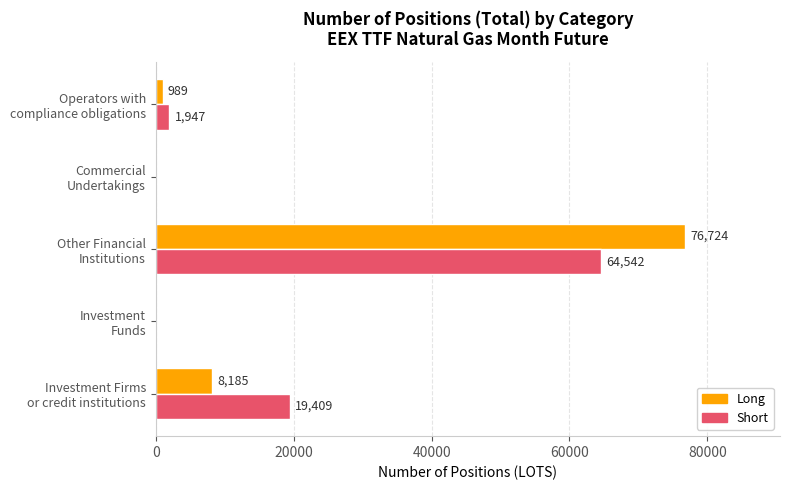

What is the maximum value for Long?

76724